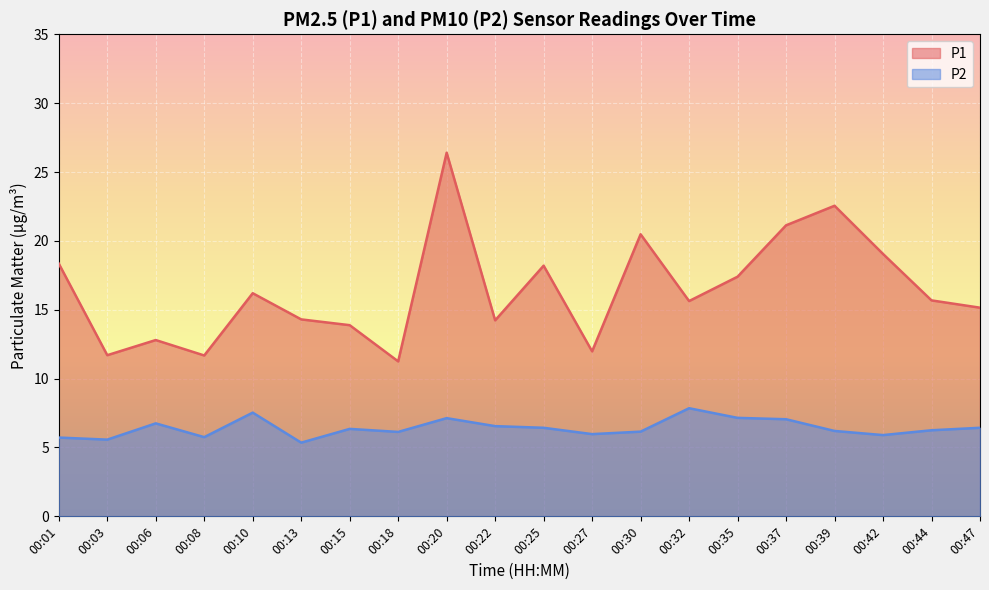

The value of P1 at 00:30 is 11.7. True or false?

False